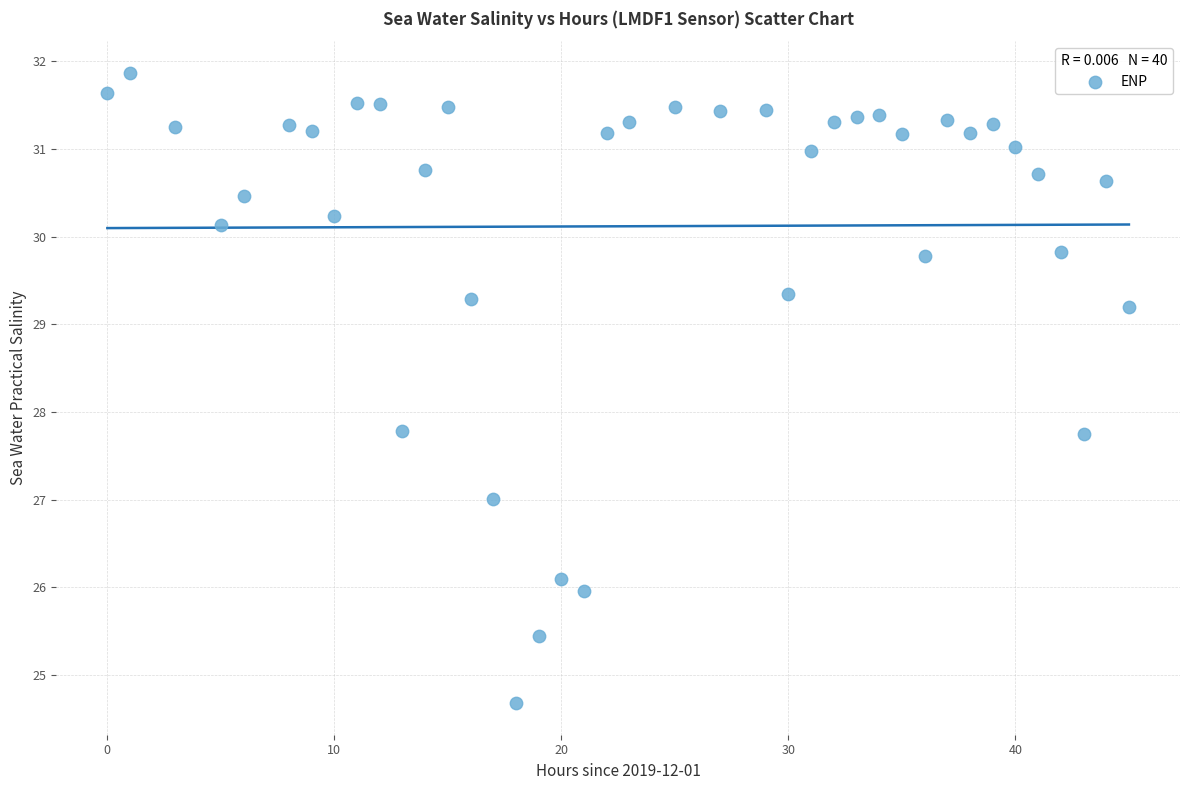

What is the range of X values (max minus min)?

45.0